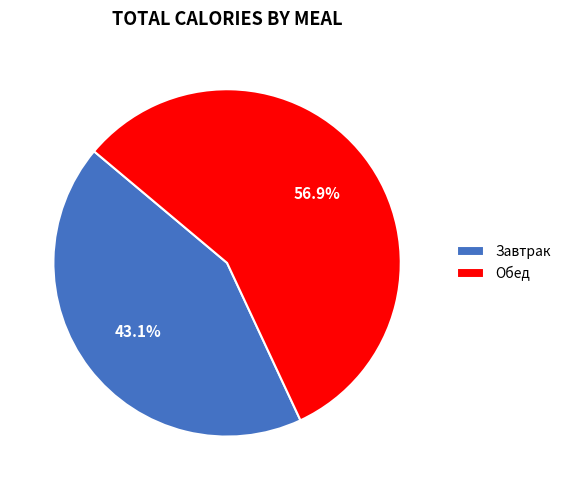

To the nearest percent, what is the difference between the largest and smallest slice percentages?

14%